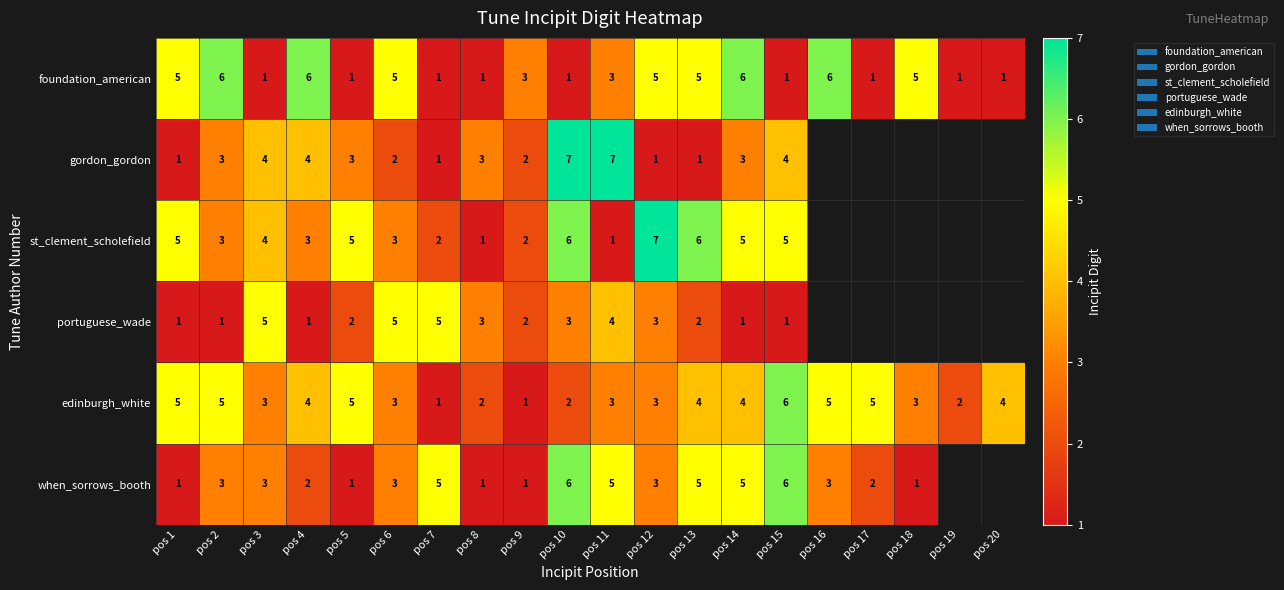

Is the value of when_sorrows_booth at pos 9 greater than the value of gordon_gordon at pos 10?

No